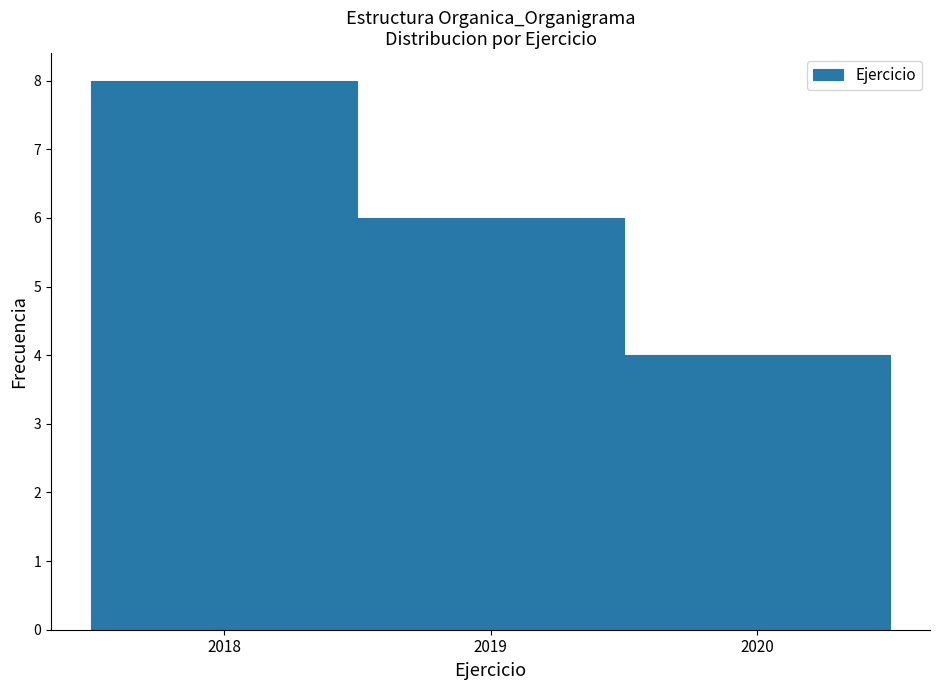

Reading left to right, list every bar in this chart as the range it spans on the x-axis followed by its height. The values are not printed on the chart, so give them approximately, as read against the axis.

2017.5 to 2018.5: 8
2018.5 to 2019.5: 6
2019.5 to 2020.5: 4